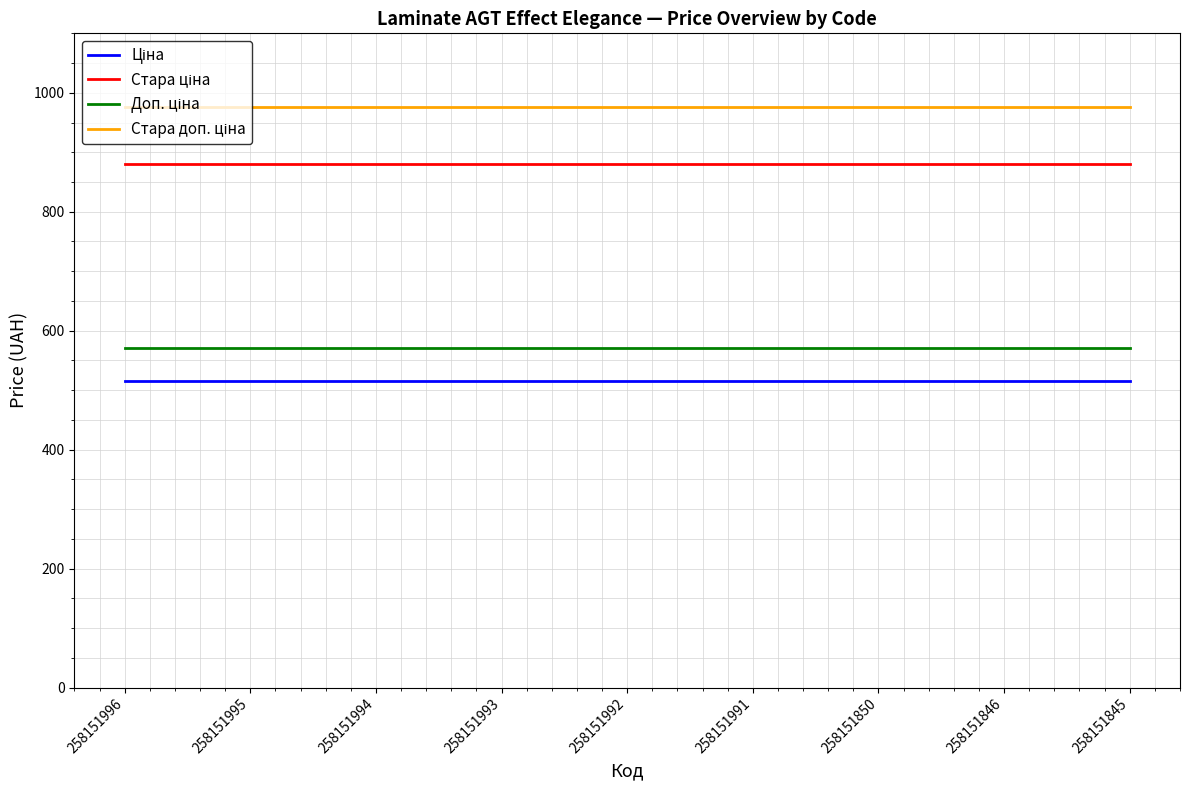

What is the maximum value shown in the chart?

976.1